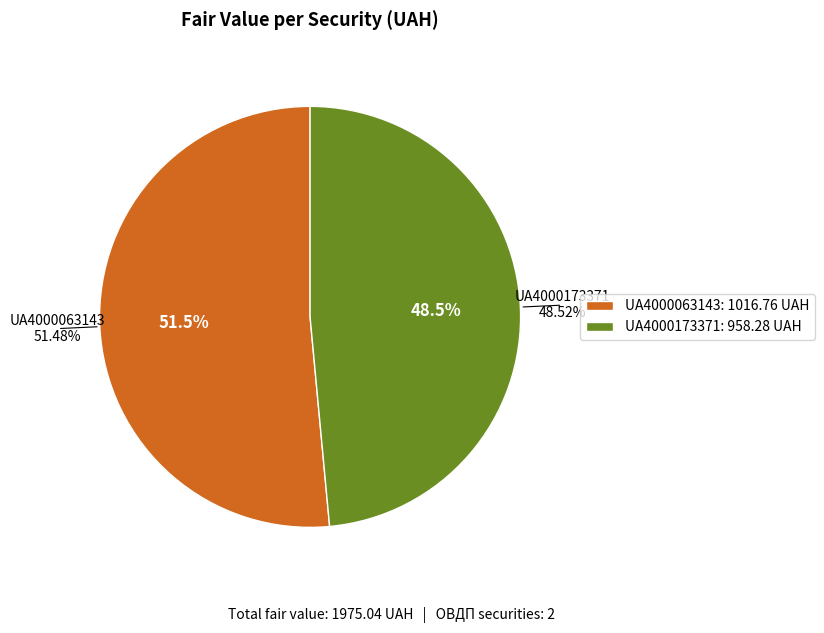

How many slices are in this pie chart?

2